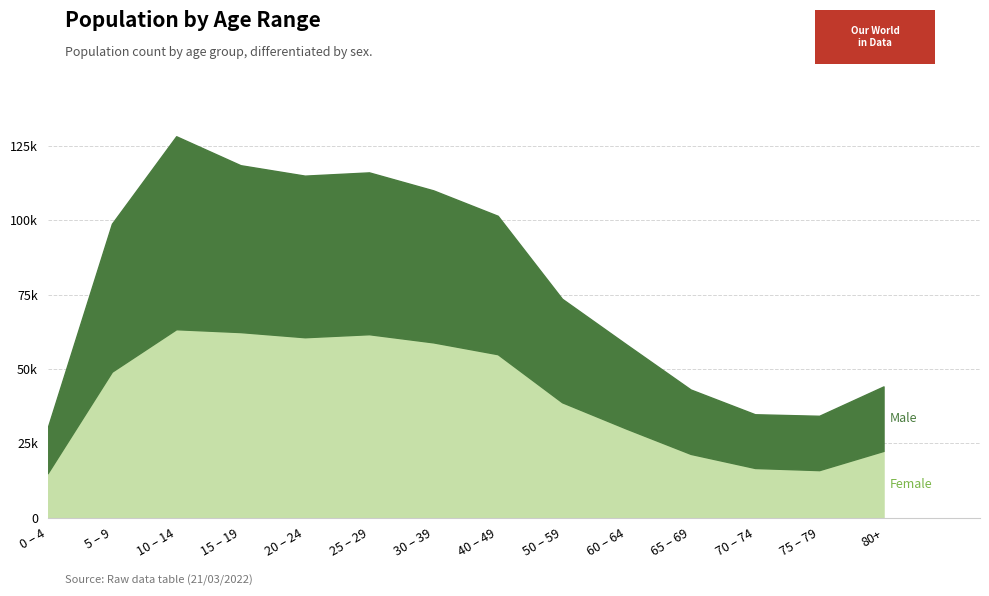

How many values in the Male series exceed 46469?

7